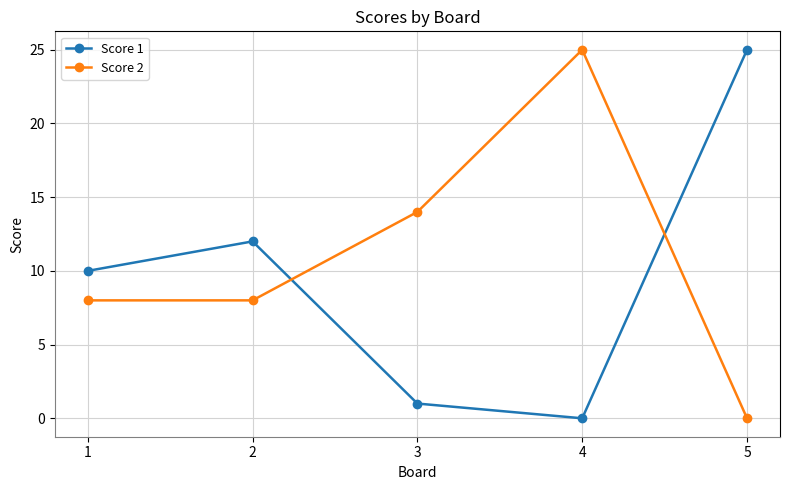

Reading left to right, what are all the values shown in this chart?

Score 1: 10	12	1	0	25
Score 2: 8	8	14	25	0